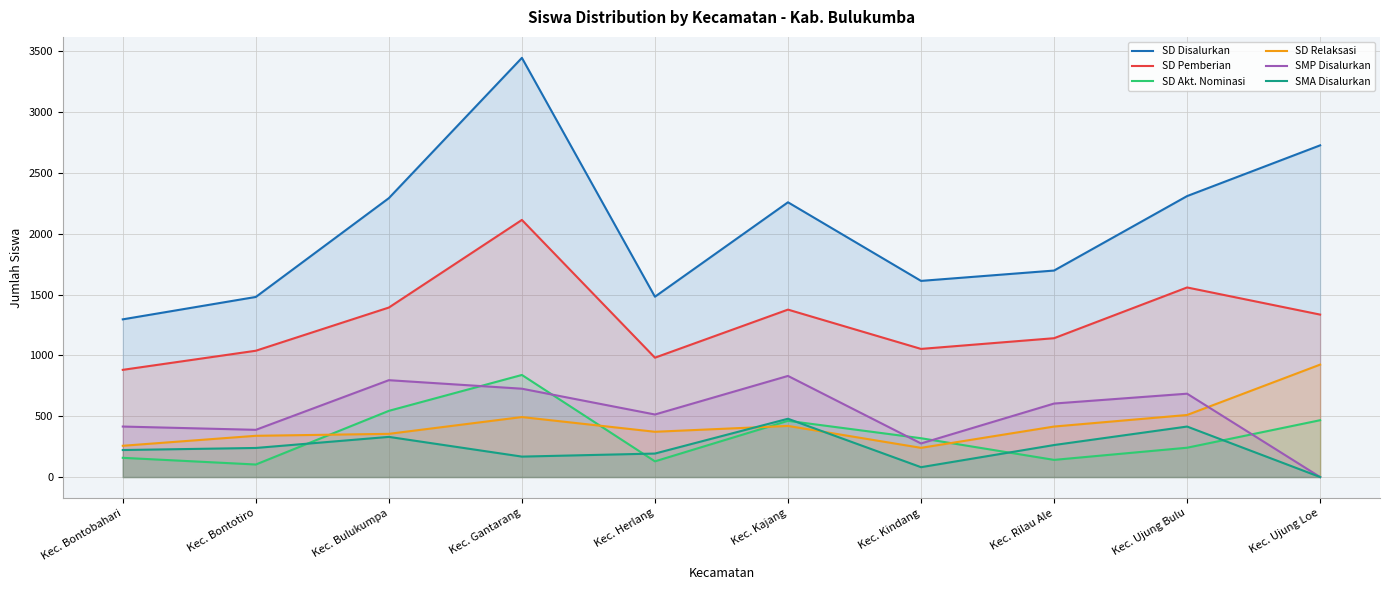

Read the SD Akt. Nominasi value at Kec. Rilau Ale.

141